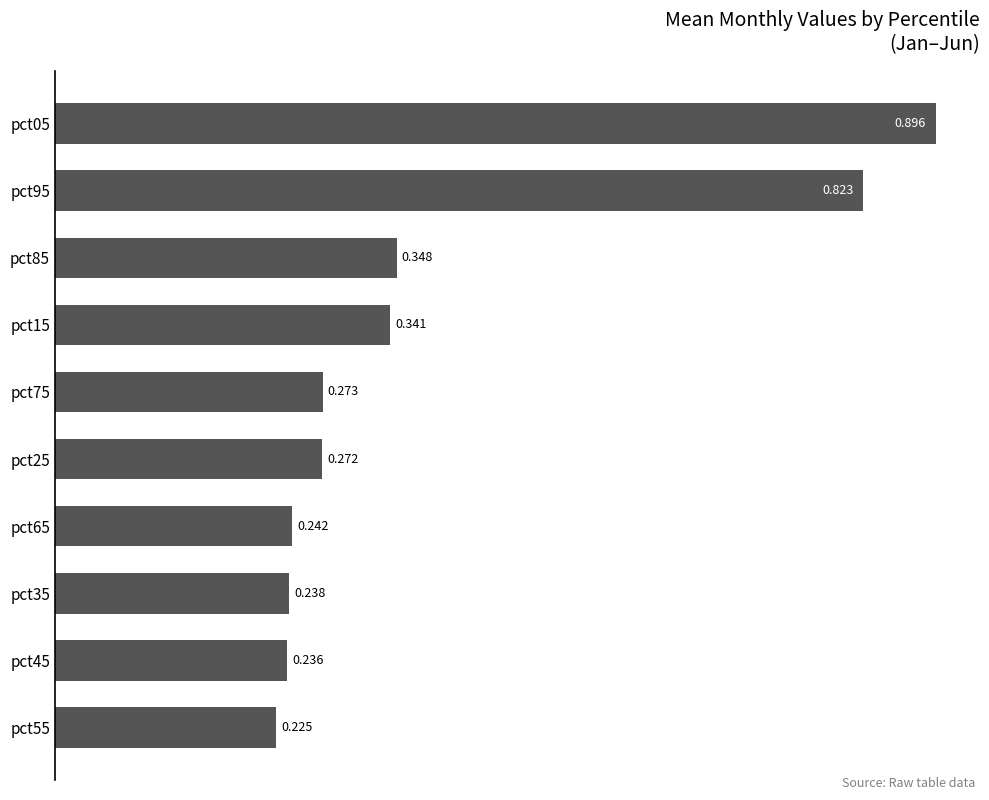

How many categories are shown in the chart?

10